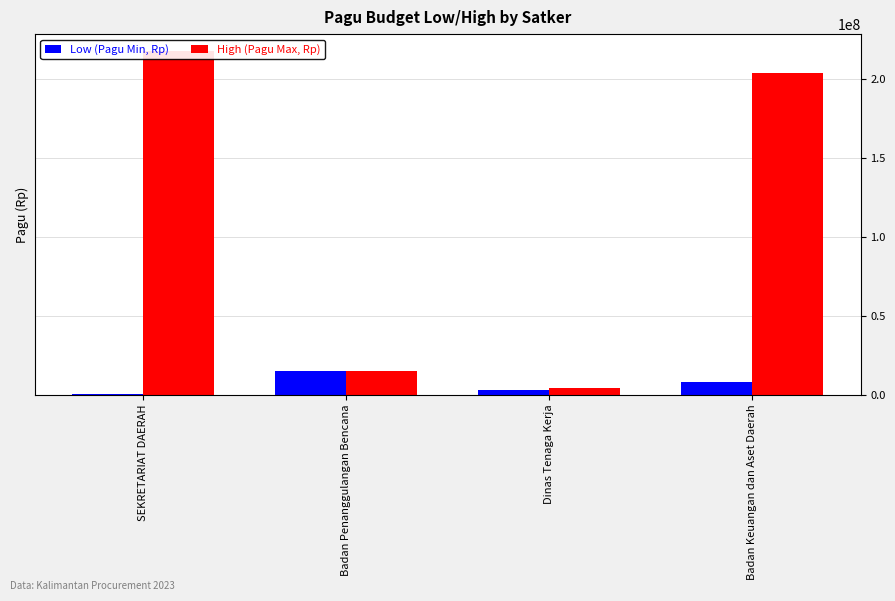

Is it true that High (Pagu Max, Rp) equals 203557057 at Badan Keuangan dan Aset Daerah?

True